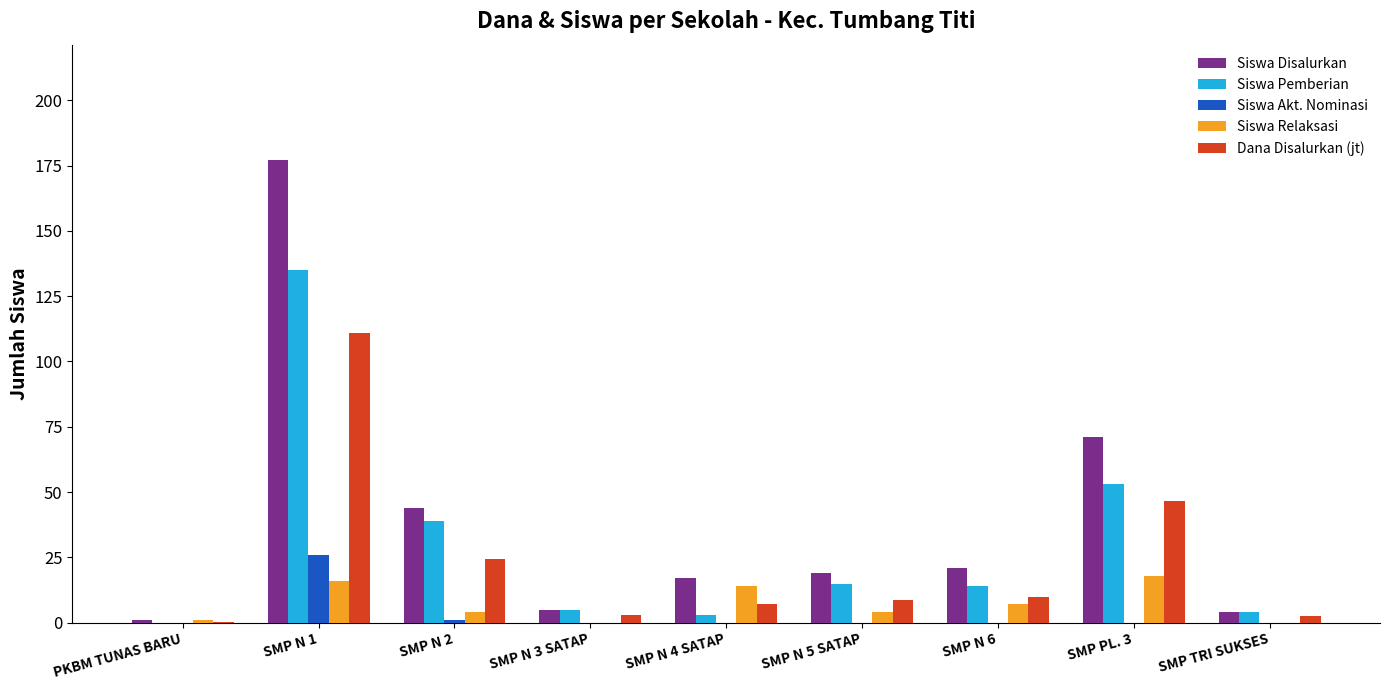

Which series changed the most between SMP N 1 and SMP N 3 SATAP?

Siswa Disalurkan